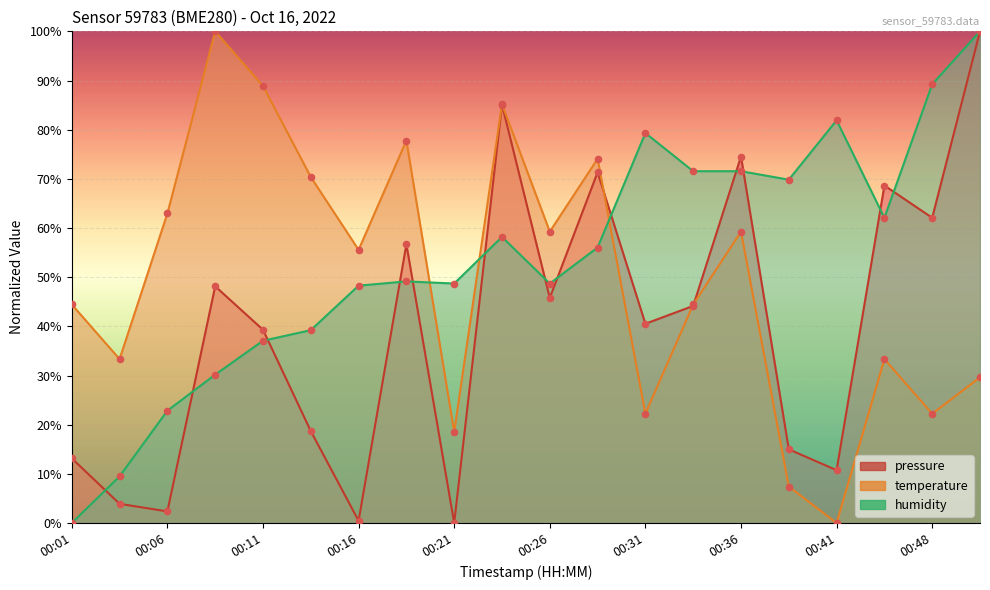

At which category is the sum across all series the highest?

00:51